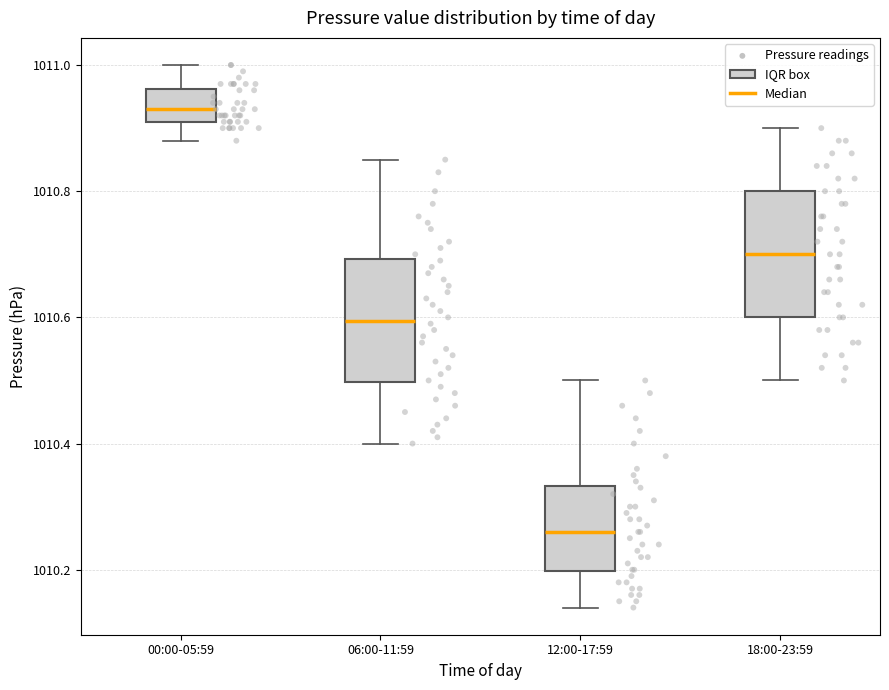

Reading left to right, read every box against the y-axis: the position of its median line, the range the box covers, and the ends of its whiskers. The values are not printed on the chart, so give them approximately, as read against the axis.

00:00-05:59: median 1010.94, box 1010.92 to 1010.96, whiskers 1010.88 to 1011.00
06:00-11:59: median 1010.60, box 1010.50 to 1010.70, whiskers 1010.40 to 1010.86
12:00-17:59: median 1010.26, box 1010.20 to 1010.34, whiskers 1010.14 to 1010.50
18:00-23:59: median 1010.70, box 1010.60 to 1010.80, whiskers 1010.50 to 1010.90